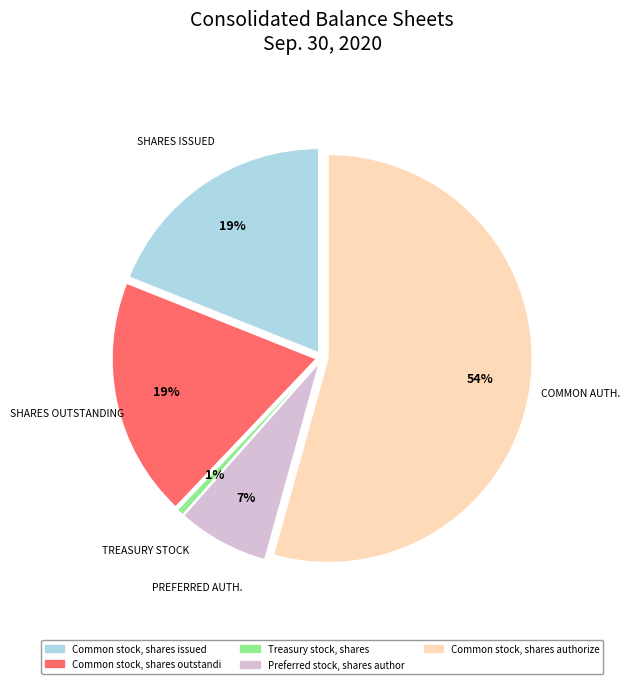

The Treasury stock, shares slice represents 11% of the pie. True or false?

False